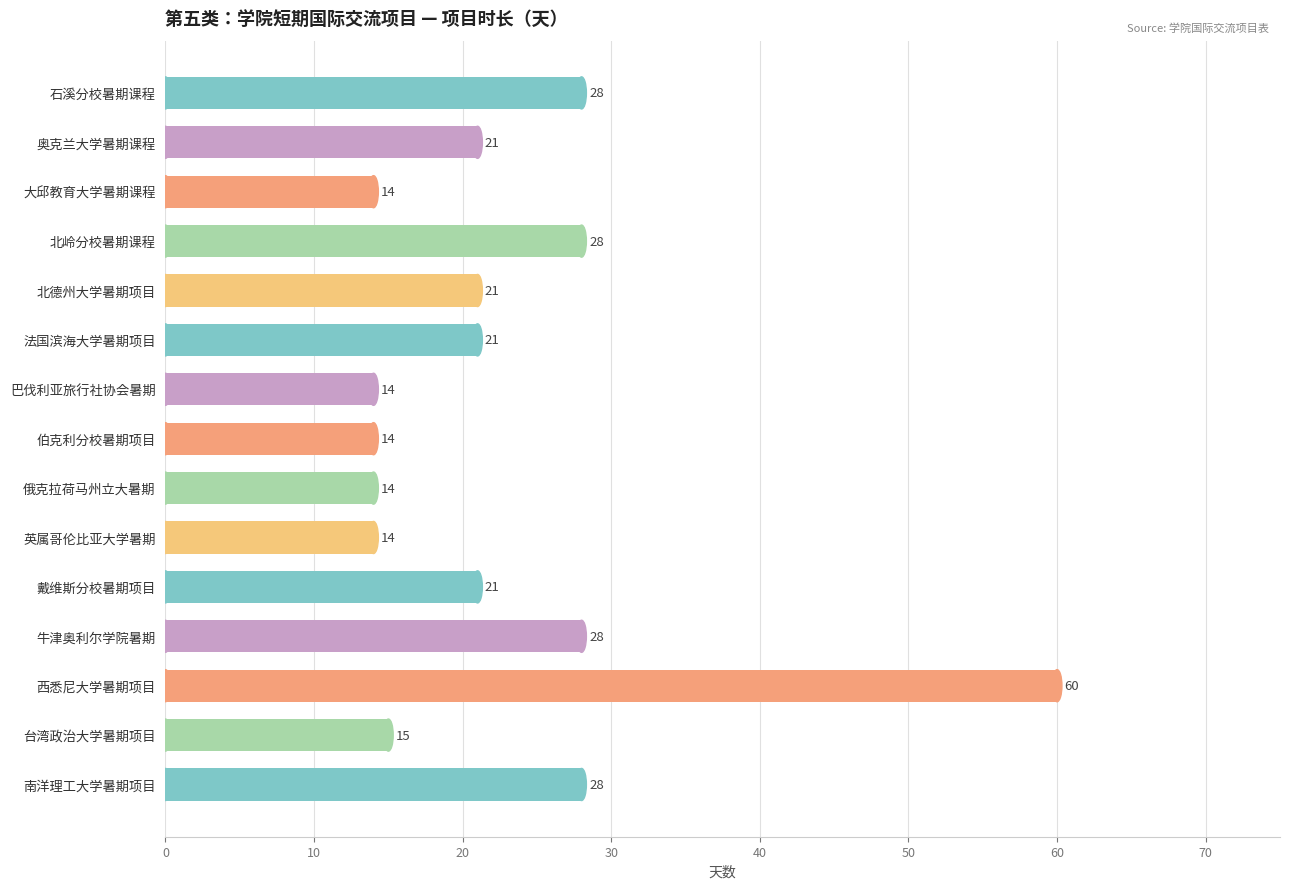

What value does the data have at 戴维斯分校暑期项目, to the nearest 5?

20